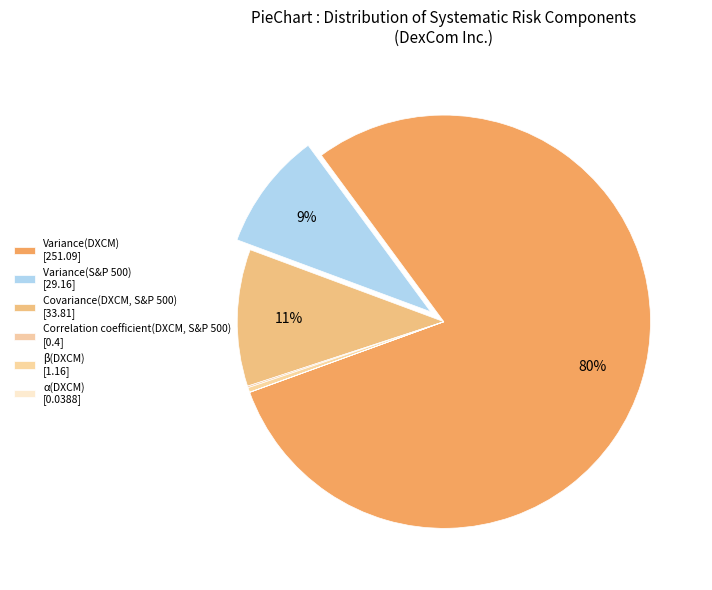

Rank the categories by value from highest to lowest.

Variance(DXCM), Covariance(DXCM, S&P 500), Variance(S&P 500), β(DXCM), Correlation coefficient(DXCM, S&P 500), α(DXCM)